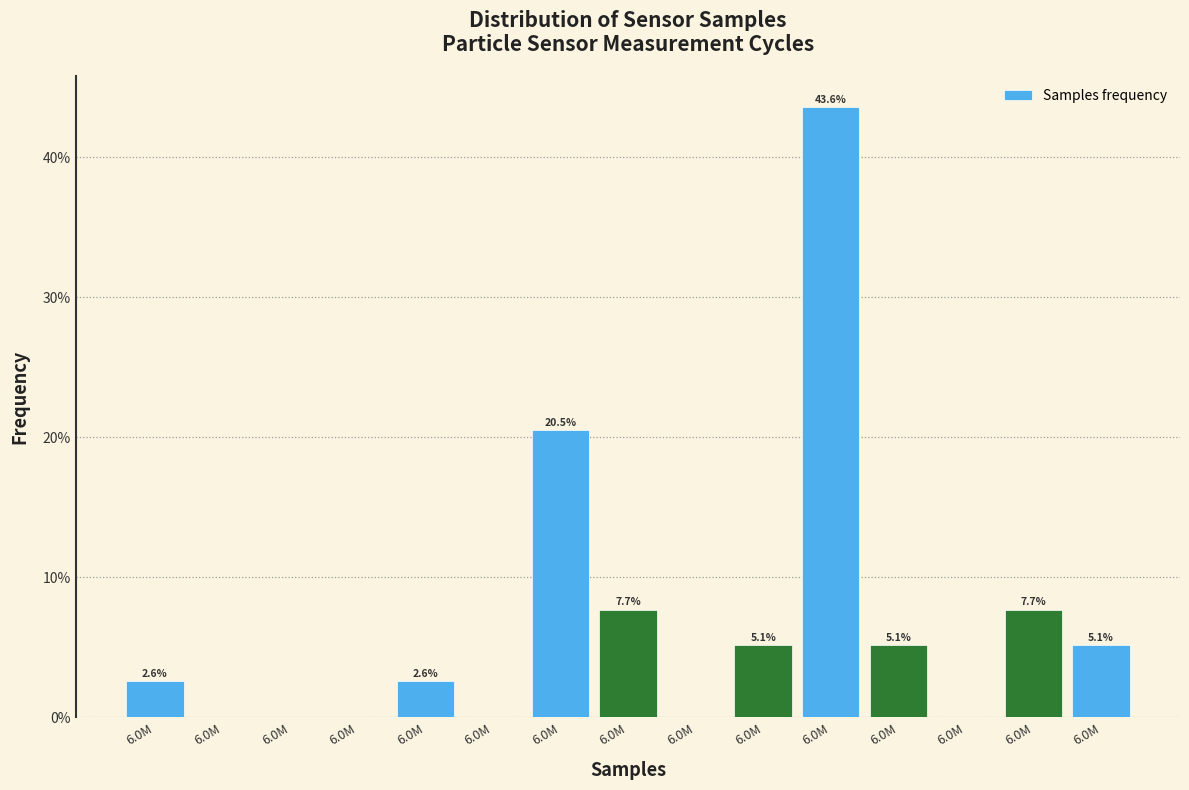

How many positive values are there?

9